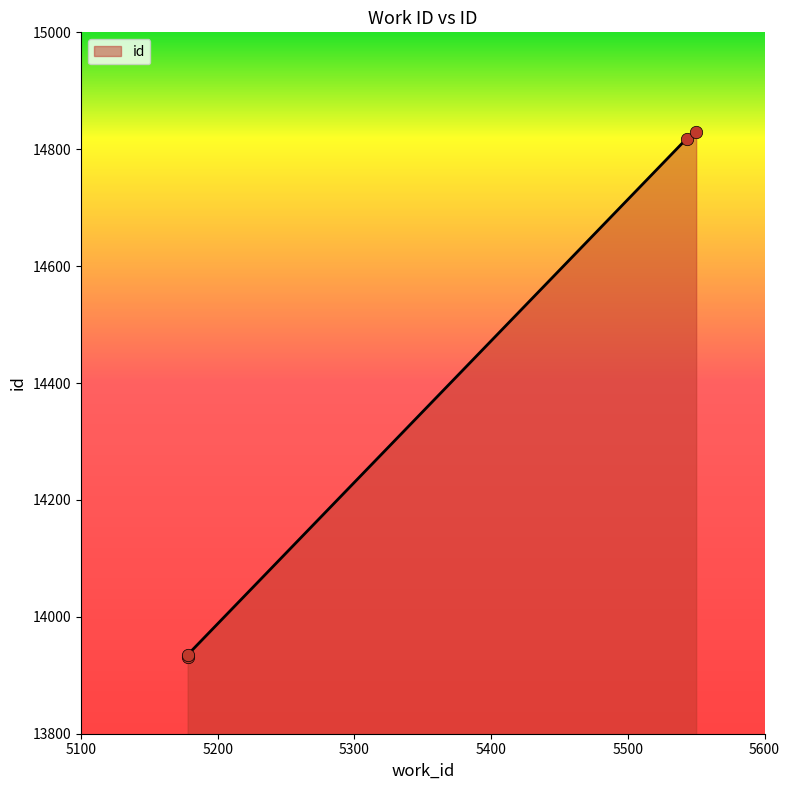

What is the change in value from 5178 to 5178?

+3